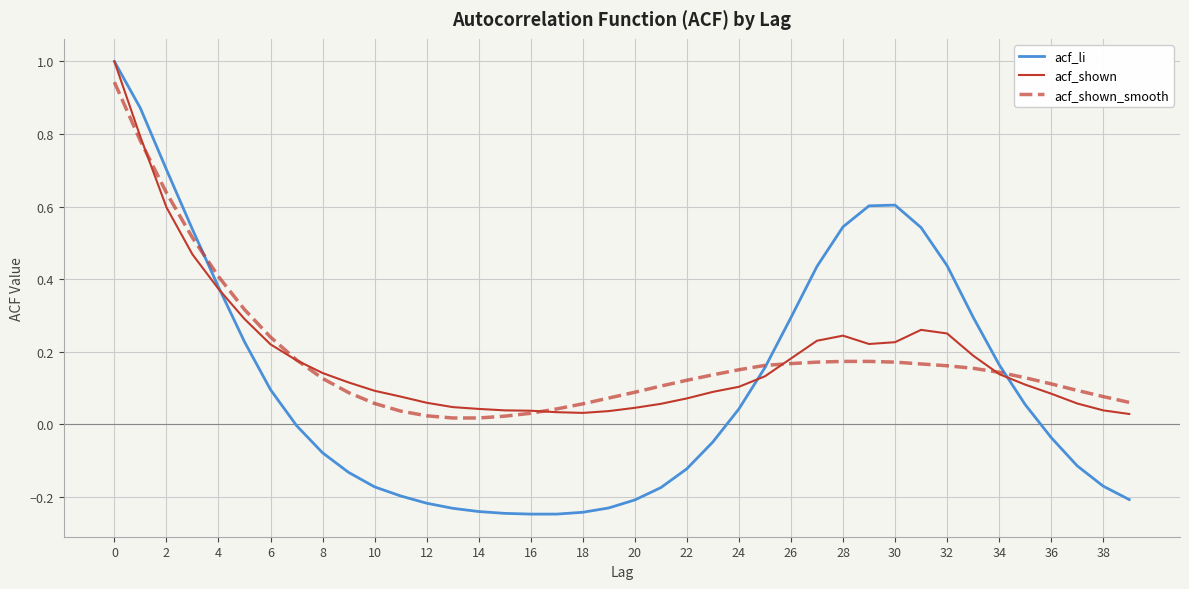

Which series ends up on top after the final intersection of acf_shown_smooth and acf_shown?

acf_shown_smooth